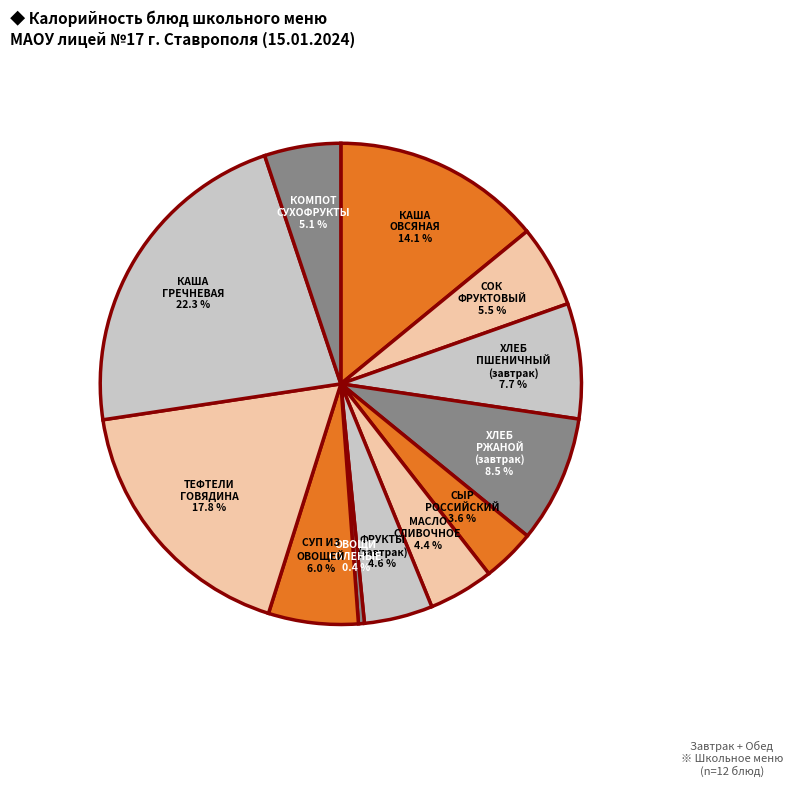

How many segments does this pie chart have?

12